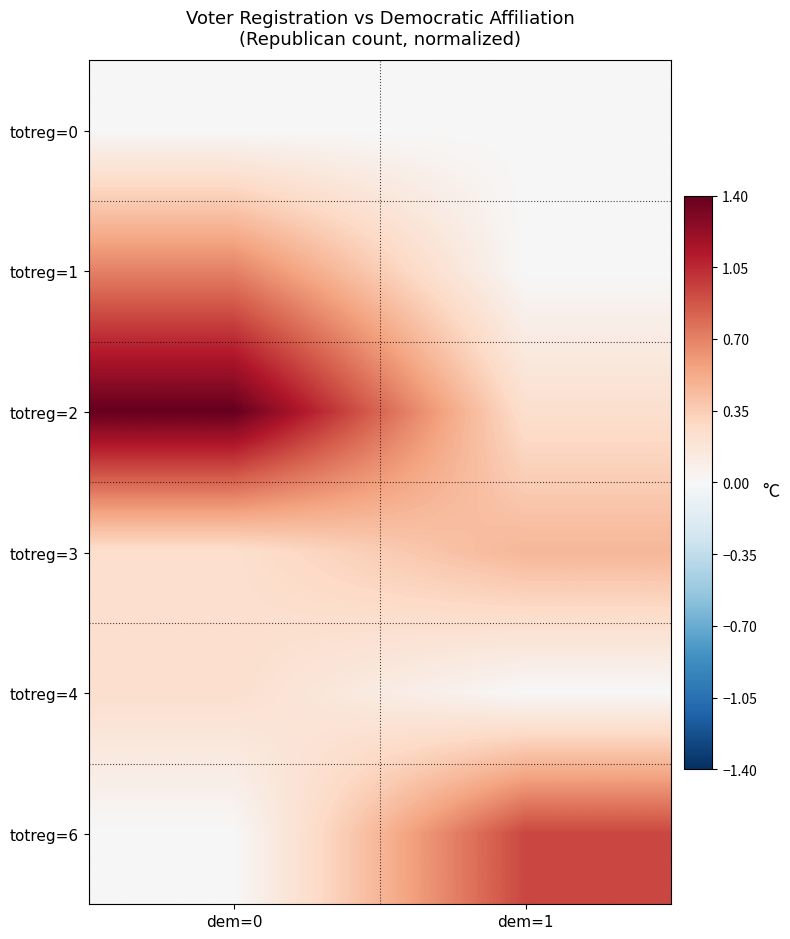

How many series are shown in this chart?

6